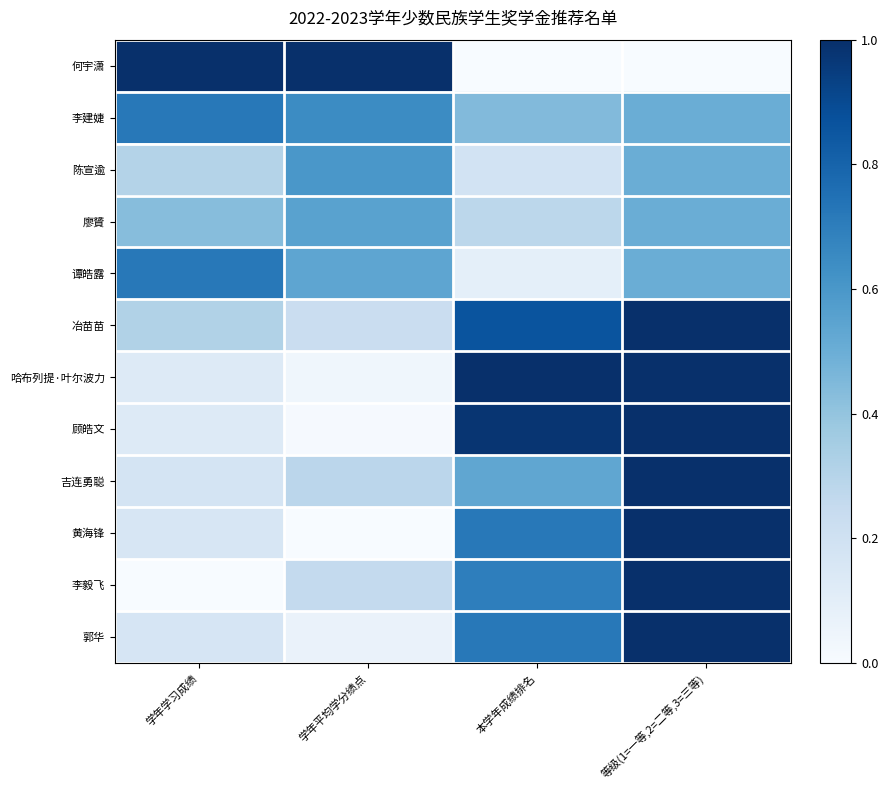

Which series has the largest range (max minus min)?

何宇潇